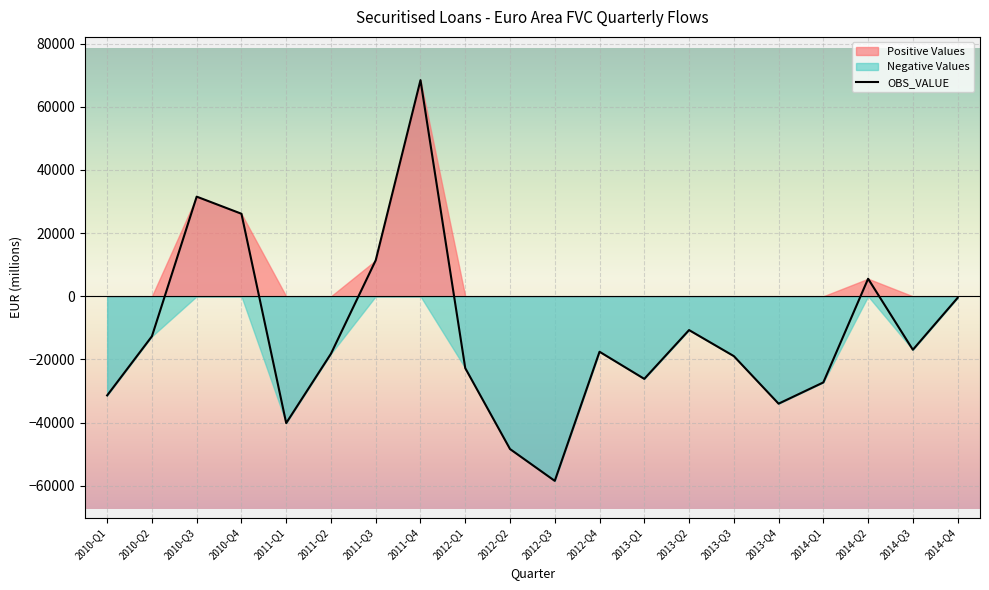

Read the value at 2014-Q2.

5557.3